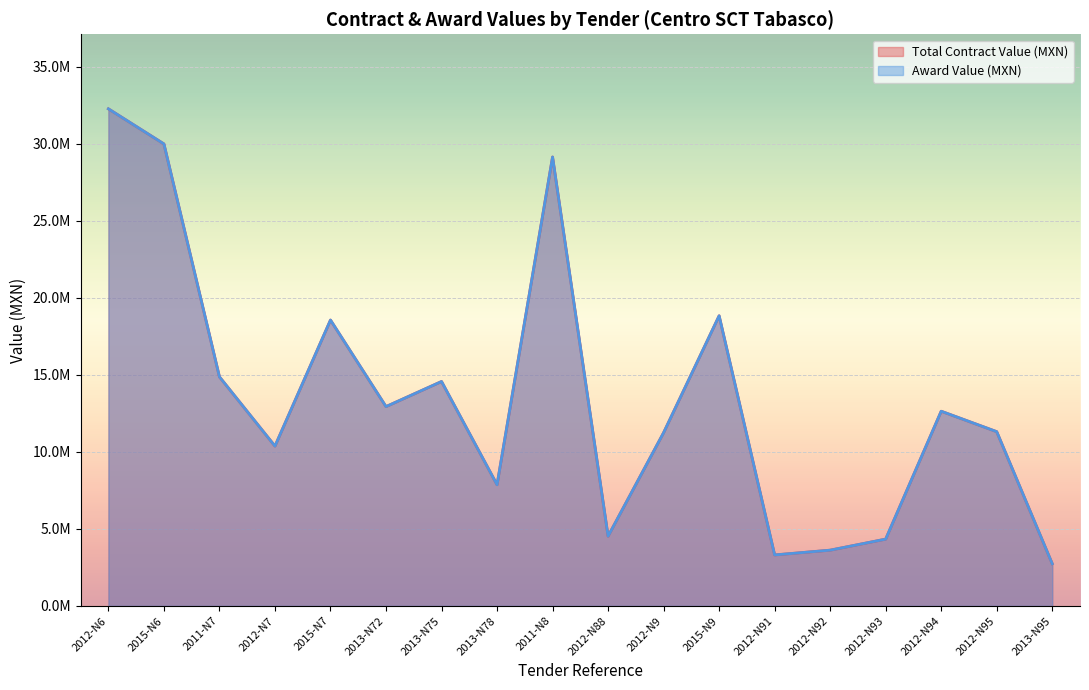

True or false: Award Value (MXN) and Total Contract Value (MXN) intersect in this chart.

False